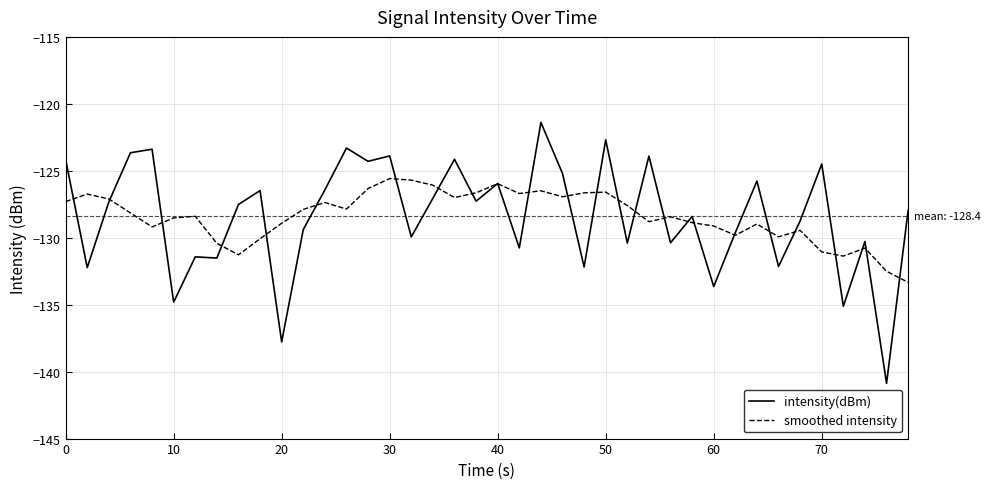

Which series has the widest spread of values?

intensity(dBm)